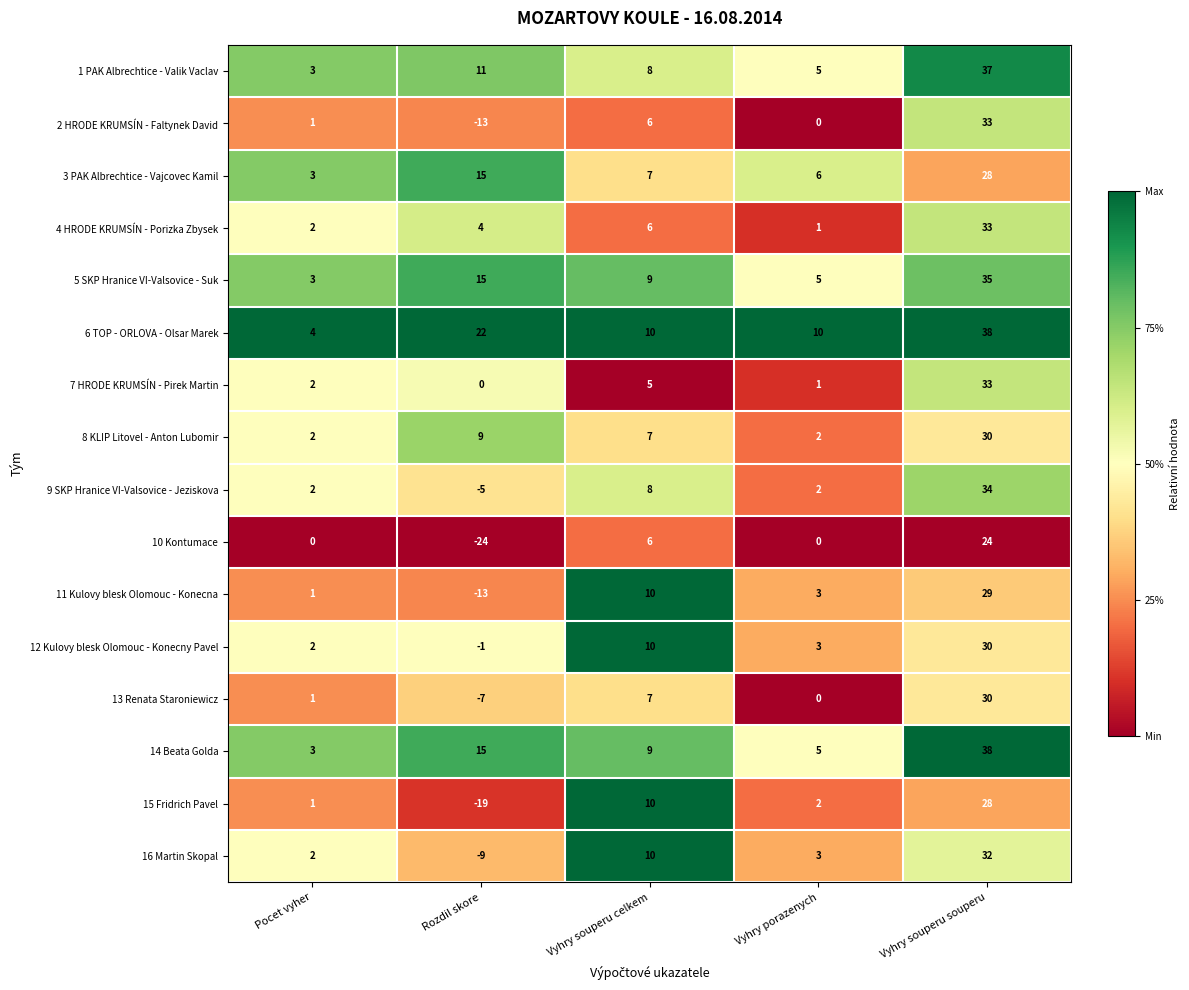

At which label does 13 Renata Staroniewicz reach its minimum?

Rozdil skore